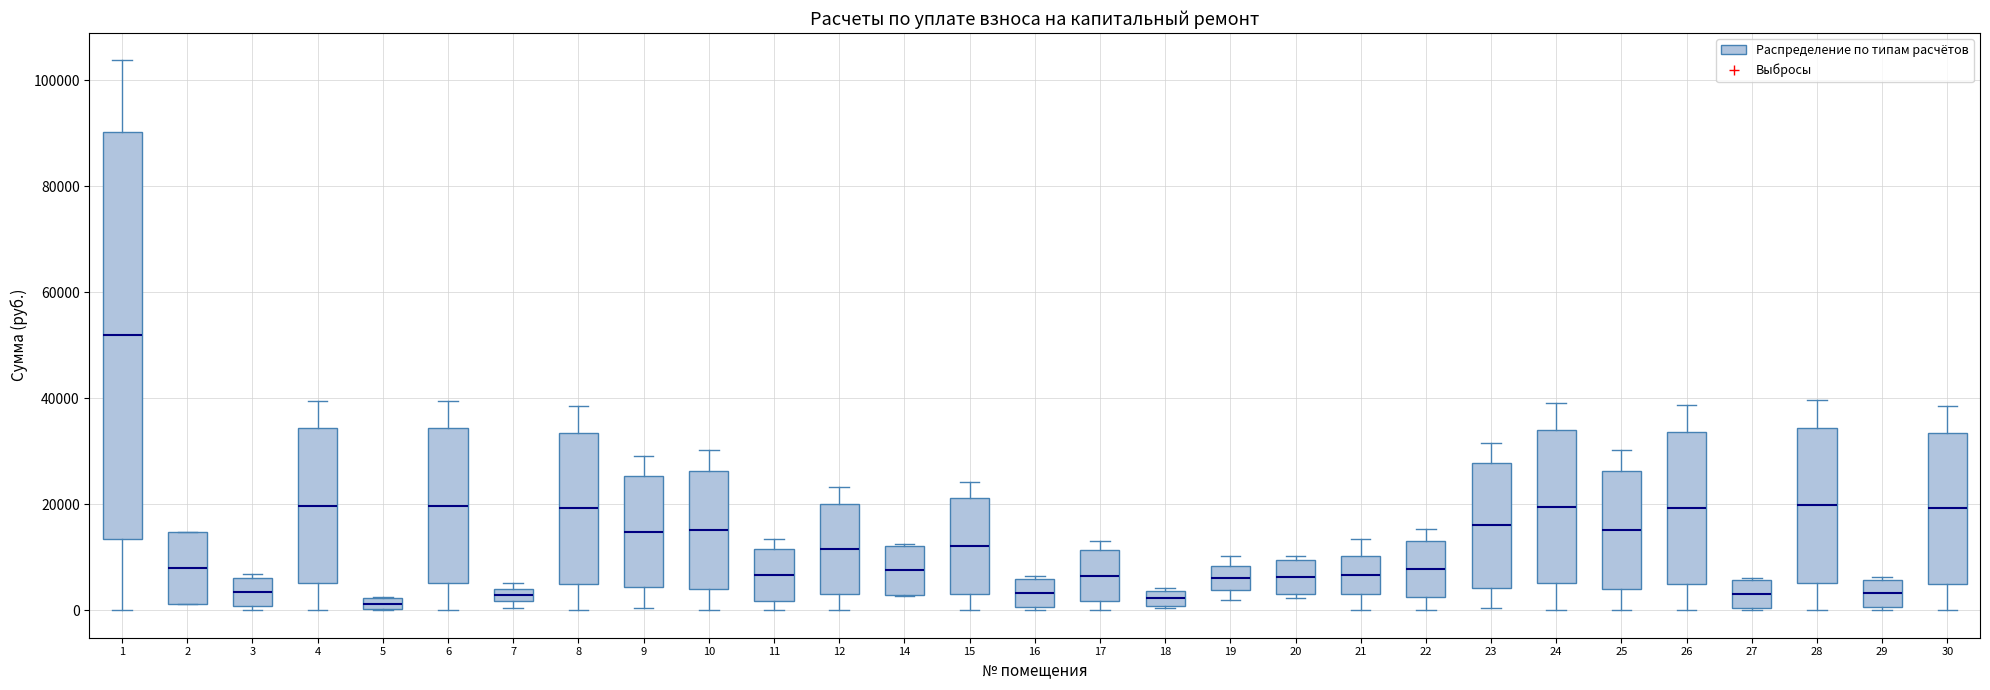

Which box is the tallest, from its lower edge to its upper edge?

1